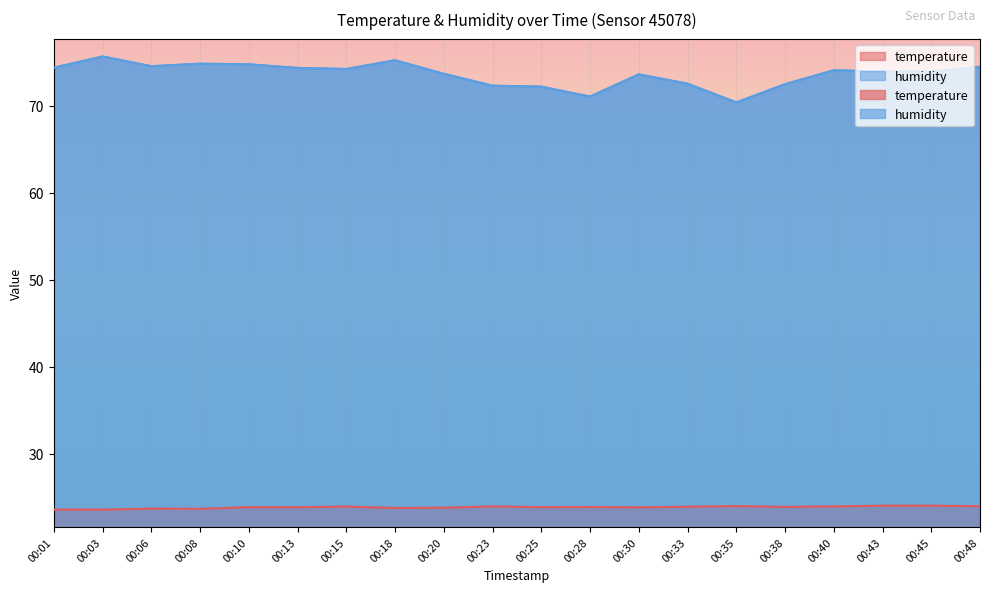

Which category has the highest value across all series?

00:03